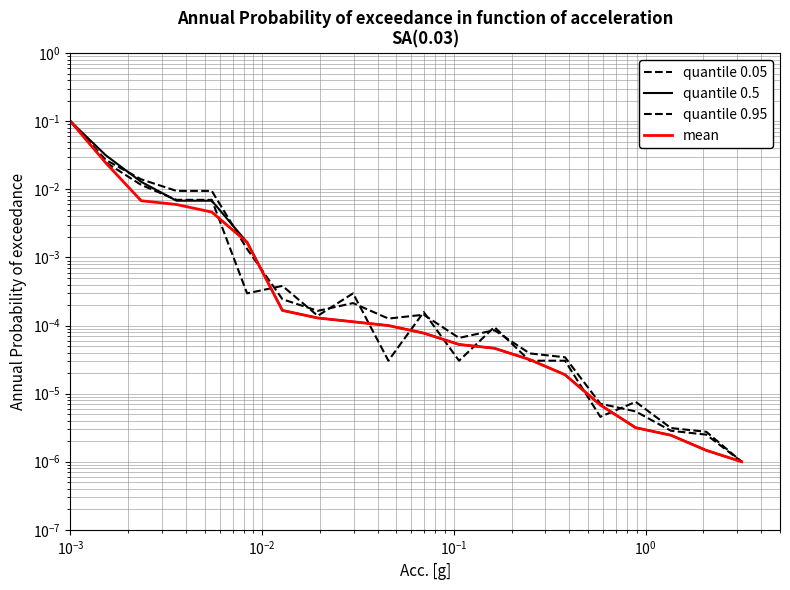

True or false: mean and quantile 0.05 intersect in this chart.

True